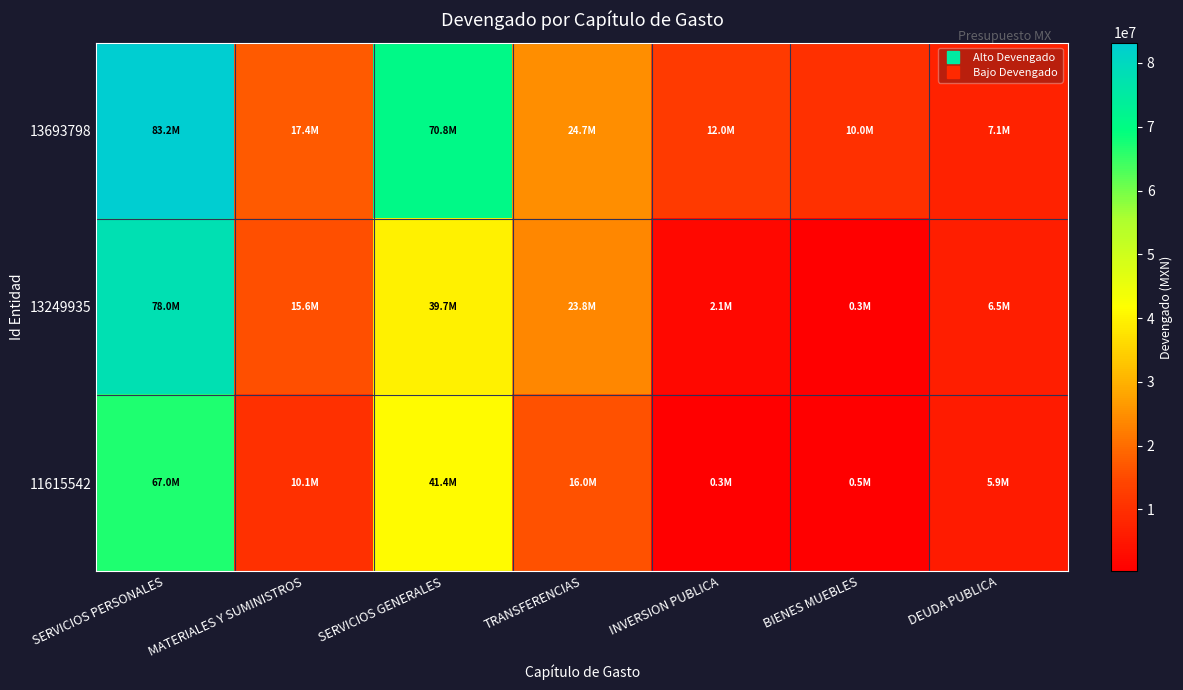

List the series in order of their peak value, lowest first.

11615542, 13249935, 13693798